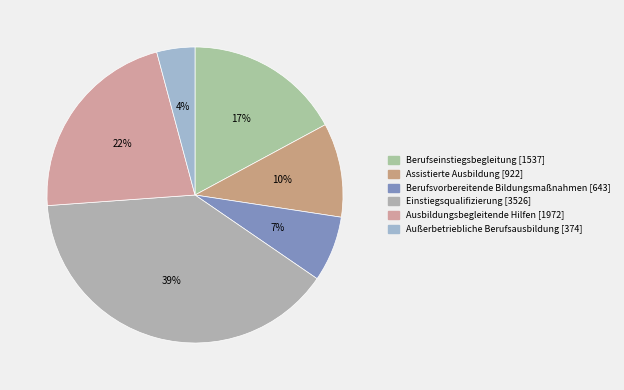

Rank the categories by value from lowest to highest.

Außerbetriebliche Berufsausbildung, Berufsvorbereitende Bildungsmaßnahmen, Assistierte Ausbildung, Berufseinstiegsbegleitung, Ausbildungsbegleitende Hilfen, Einstiegsqualifizierung